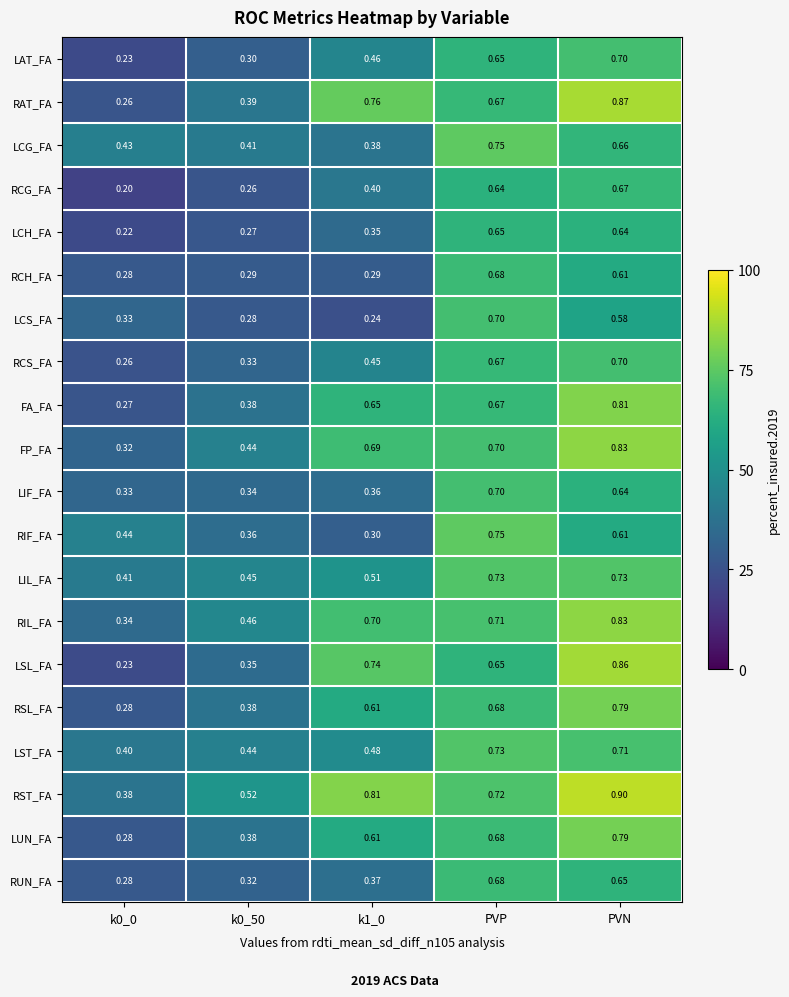

Which series changed the most between k0_50 and PVP?

LCS_FA